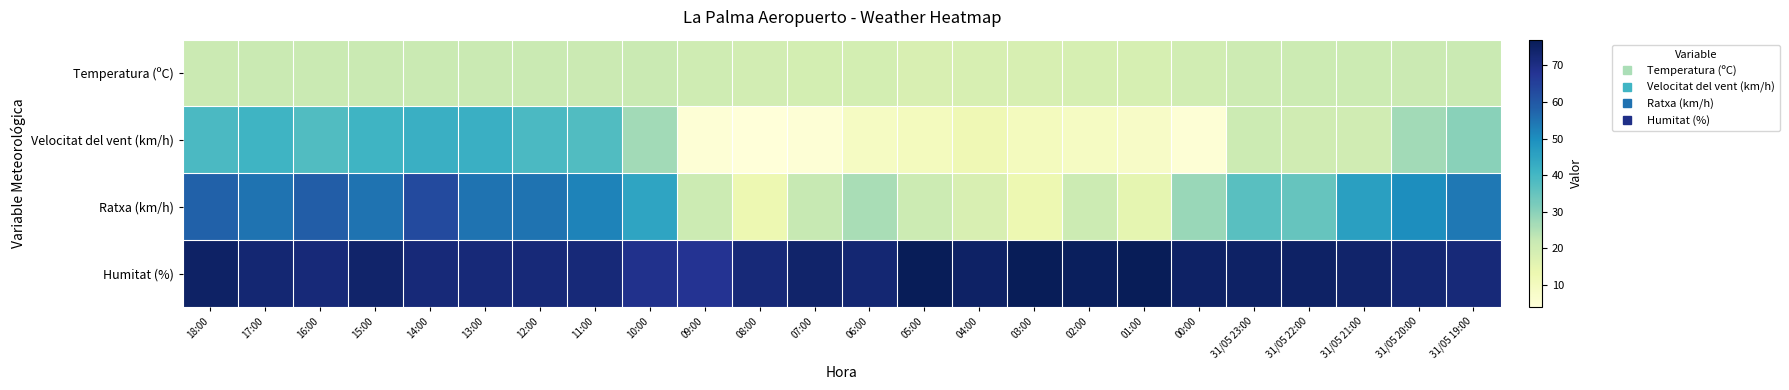

Reading left to right, transcribe all the data shown in this chart.

Temperatura (ºC): 18:00=21.2	17:00=21.4	16:00=21.6	15:00=21.6	14:00=21.6	13:00=21.5	12:00=21.4	11:00=21.3	10:00=21.4	09:00=20.5	08:00=19.5	07:00=19.3	06:00=19.3	05:00=18.2	04:00=18.3	03:00=18.3	02:00=18.7	01:00=18.6	00:00=19.7	31/05 23:00=20.6	31/05 22:00=20.9	31/05 21:00=21.1	31/05 20:00=21.3	31/05 19:00=21.5
Velocitat del vent (km/h): 18:00=39.0	17:00=41.0	16:00=38.0	15:00=41.0	14:00=42.0	13:00=42.0	12:00=39.0	11:00=38.0	10:00=27.0	09:00=5.0	08:00=4.0	07:00=5.0	06:00=9.0	05:00=10.0	04:00=12.0	03:00=10.0	02:00=9.0	01:00=8.0	00:00=5.0	31/05 23:00=21.0	31/05 22:00=20.0	31/05 21:00=20.0	31/05 20:00=27.0	31/05 19:00=30.0
Ratxa (km/h): 18:00=58.0	17:00=55.0	16:00=59.0	15:00=55.0	14:00=63.0	13:00=55.0	12:00=55.0	11:00=52.0	10:00=45.0	09:00=21.0	08:00=13.0	07:00=22.0	06:00=26.0	05:00=21.0	04:00=18.0	03:00=13.0	02:00=21.0	01:00=15.0	00:00=28.0	31/05 23:00=37.0	31/05 22:00=35.0	31/05 21:00=46.0	31/05 20:00=50.0	31/05 19:00=54.0
Humitat (%): 18:00=75.0	17:00=73.0	16:00=72.0	15:00=74.0	14:00=72.0	13:00=72.0	12:00=72.0	11:00=72.0	10:00=69.0	09:00=68.0	08:00=72.0	07:00=74.0	06:00=73.0	05:00=77.0	04:00=75.0	03:00=77.0	02:00=76.0	01:00=77.0	00:00=75.0	31/05 23:00=75.0	31/05 22:00=75.0	31/05 21:00=74.0	31/05 20:00=73.0	31/05 19:00=72.0